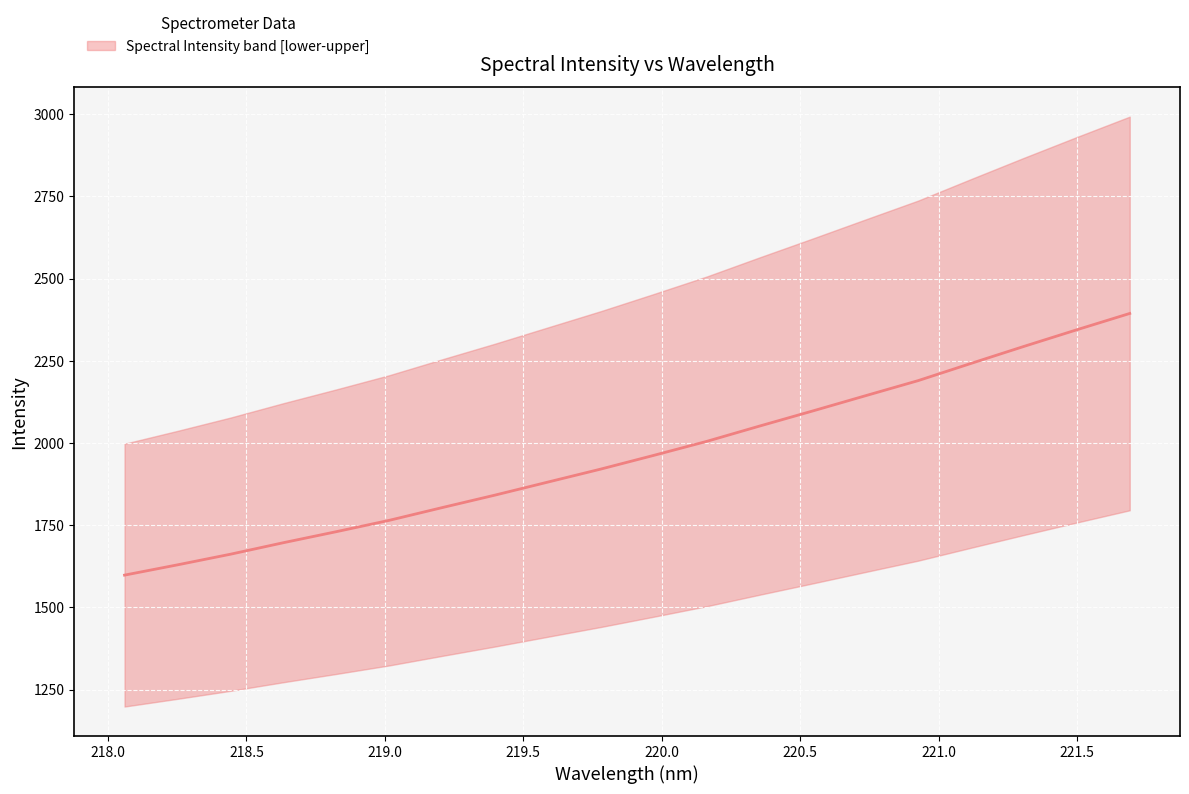

What is the label of the 12th point from the right?

219.589